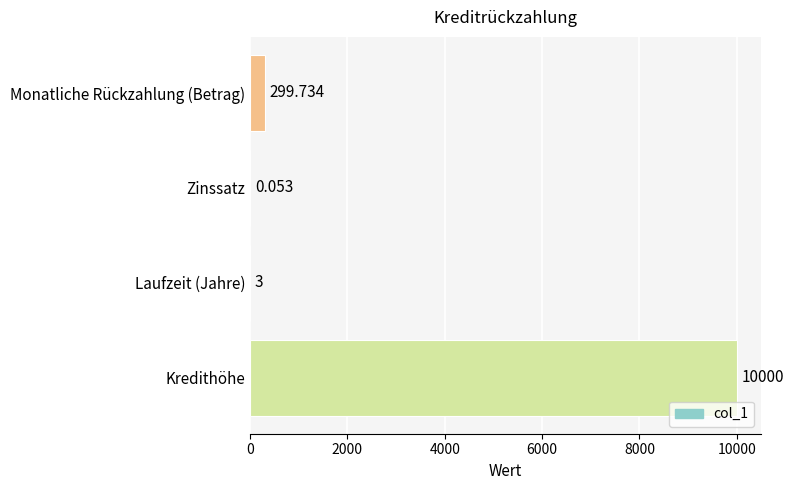

Which label corresponds to the largest value in the chart?

Kredithöhe